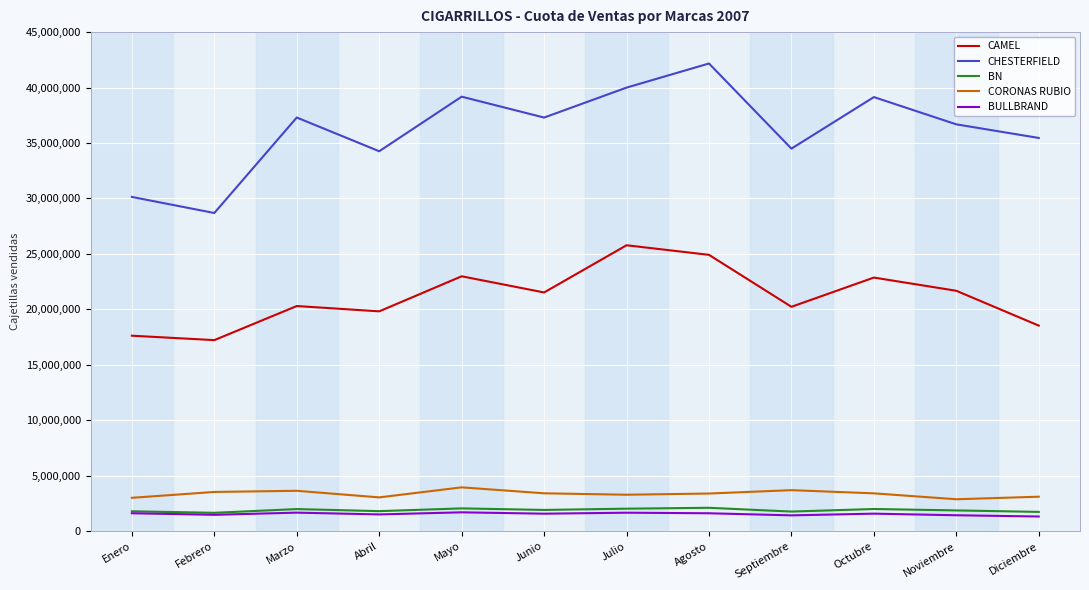

How many lines are shown in the chart?

5